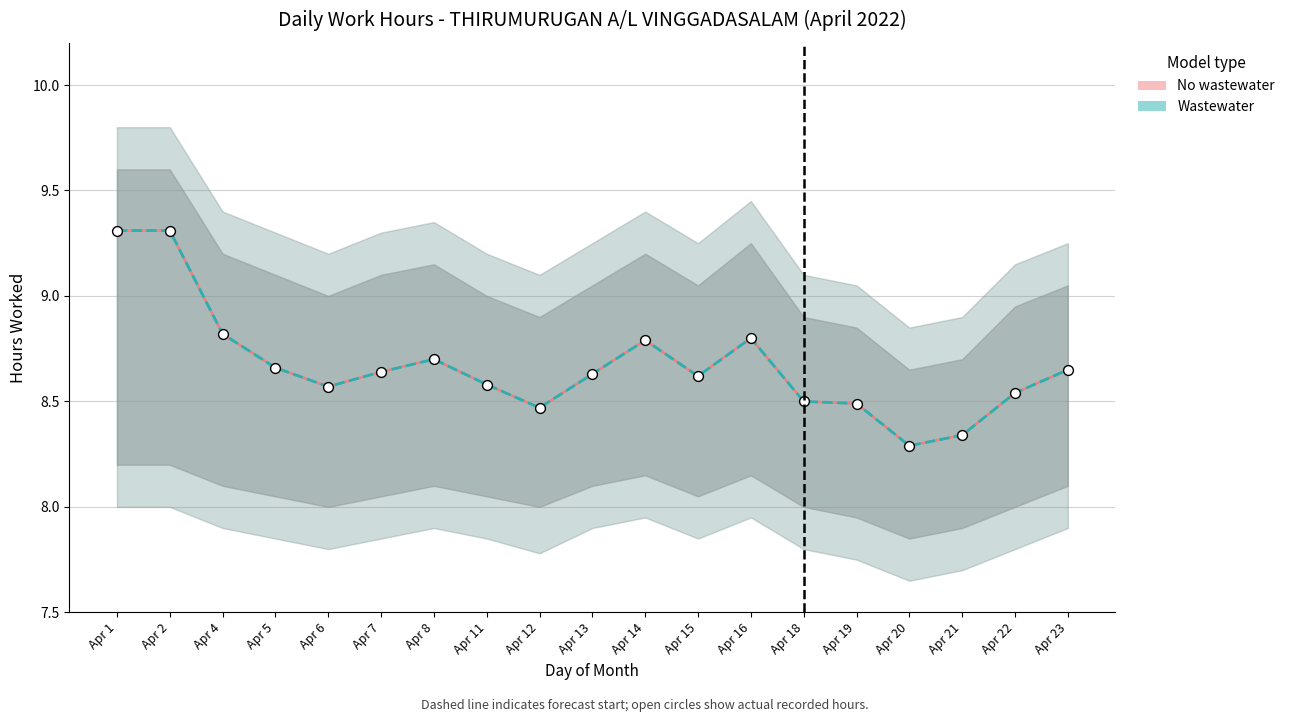

Which series reaches the minimum Y coordinate?

No wastewater